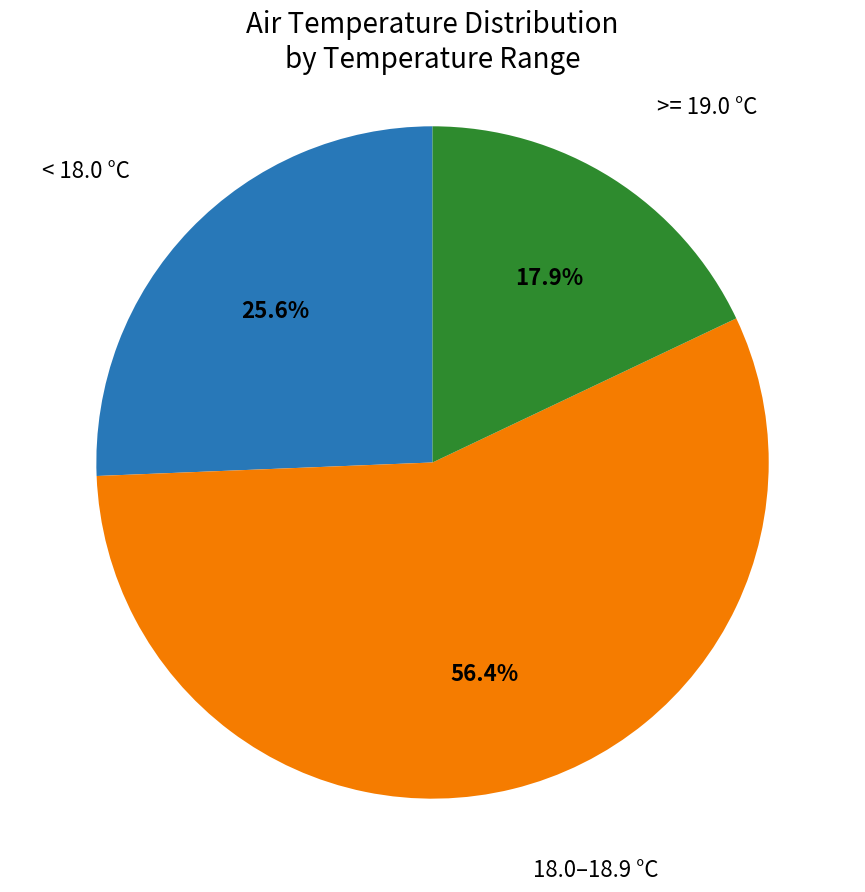

Which slice is the largest?

18.0–18.9 °C